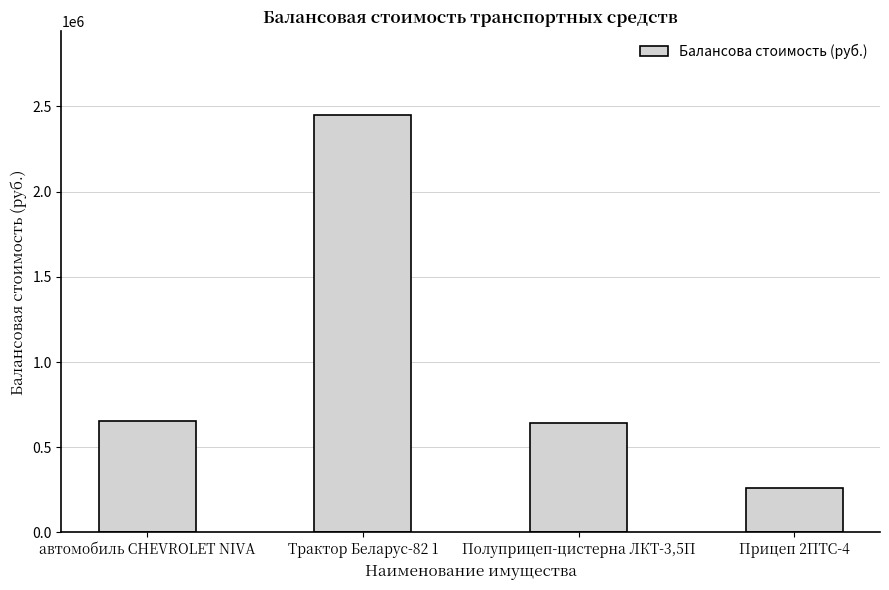

What is the label of the 4th bar from the right?

автомобиль CHEVROLET NIVA